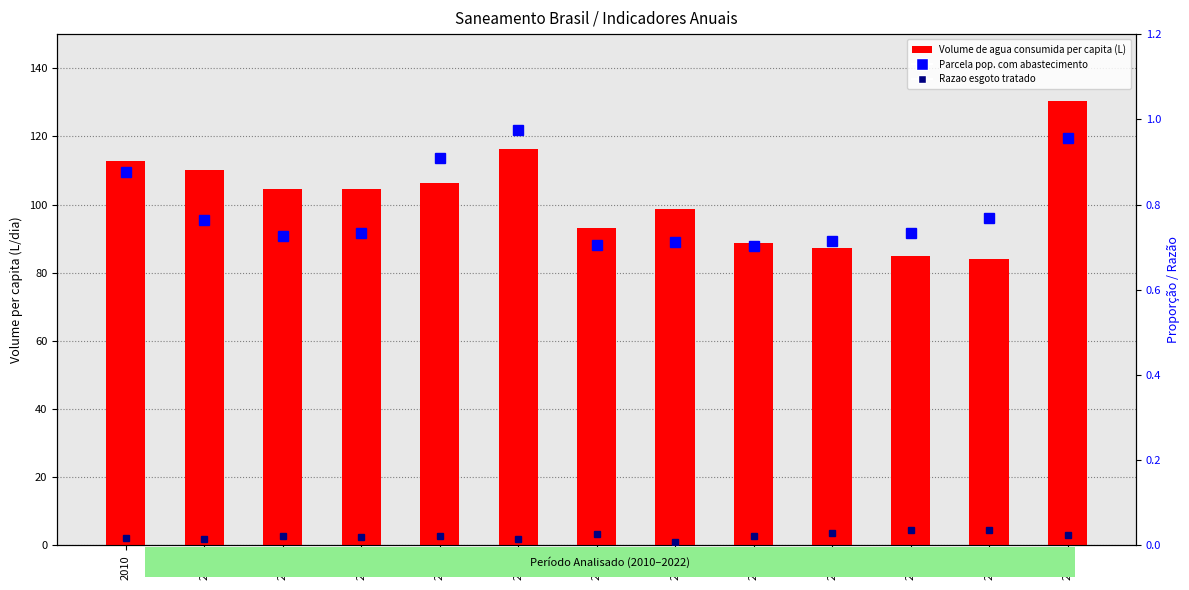

At which category is the sum across all series the highest?

2022